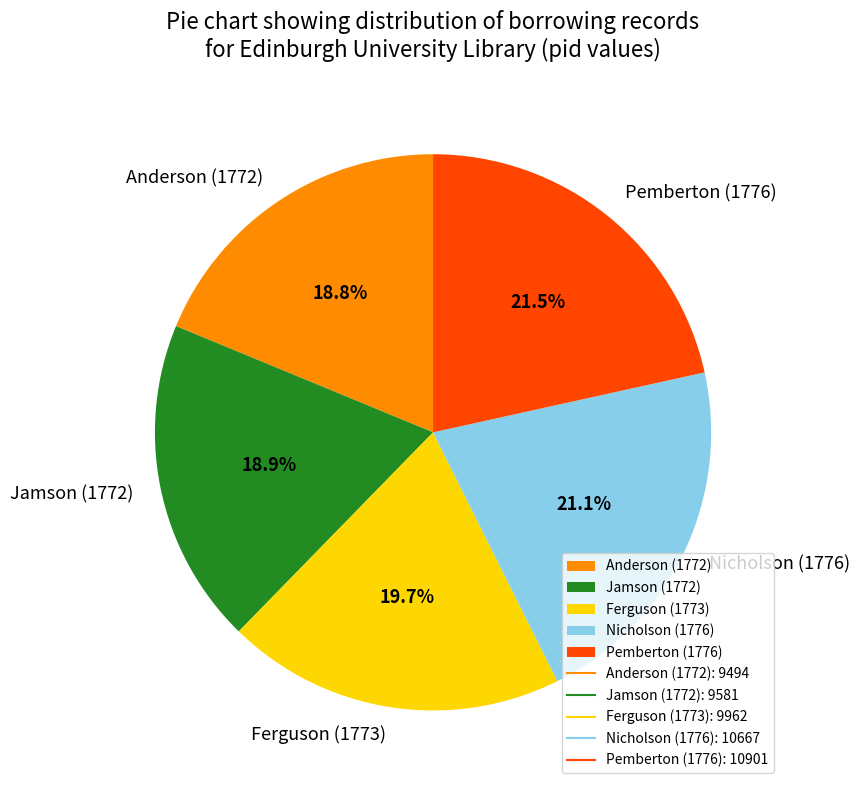

To the nearest percent, what is the difference between the Ferguson (1773) and Nicholson (1776) slice percentages?

1%